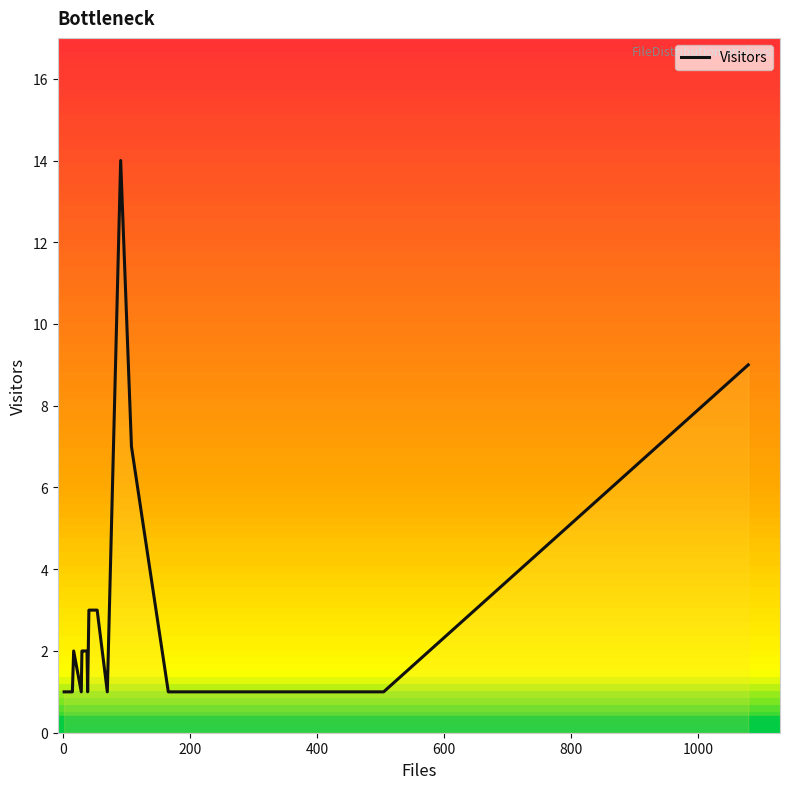

Reading right to left, list all the values displayed in this chart.

9	1	1	7	14	1	3	3	1	2	2	2	2	1	2	1	1	1	1	1	1